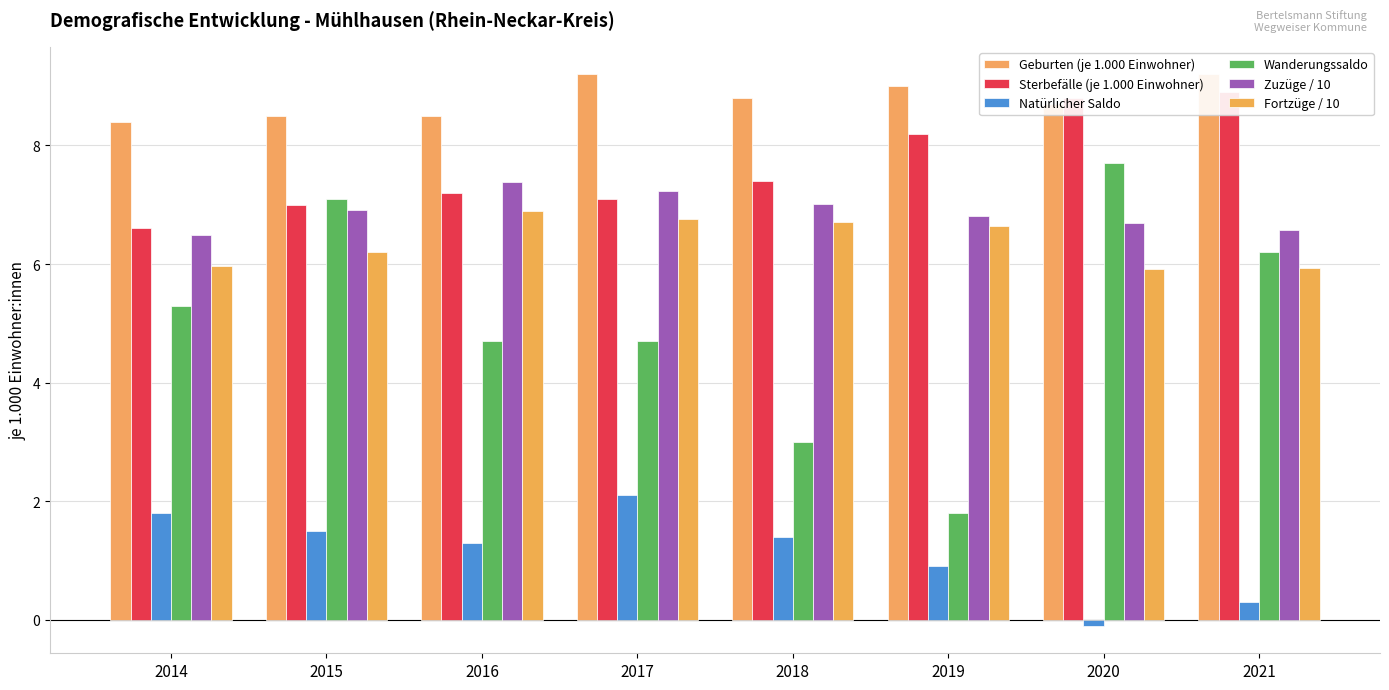

What are all the series names shown in the legend?

Geburten (je 1.000 Einwohner), Sterbefälle (je 1.000 Einwohner), Natürlicher Saldo, Wanderungssaldo, Zuzüge / 10, Fortzüge / 10